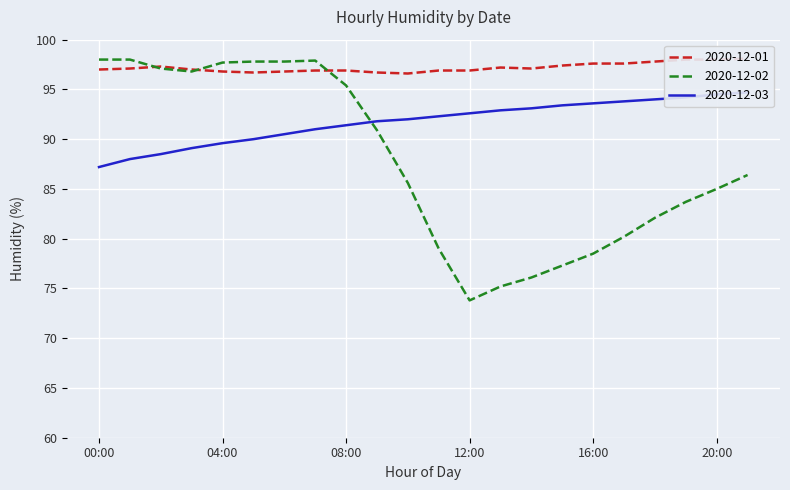

Is it true that 2020-12-02 equals 97.8 at 05:00?

True